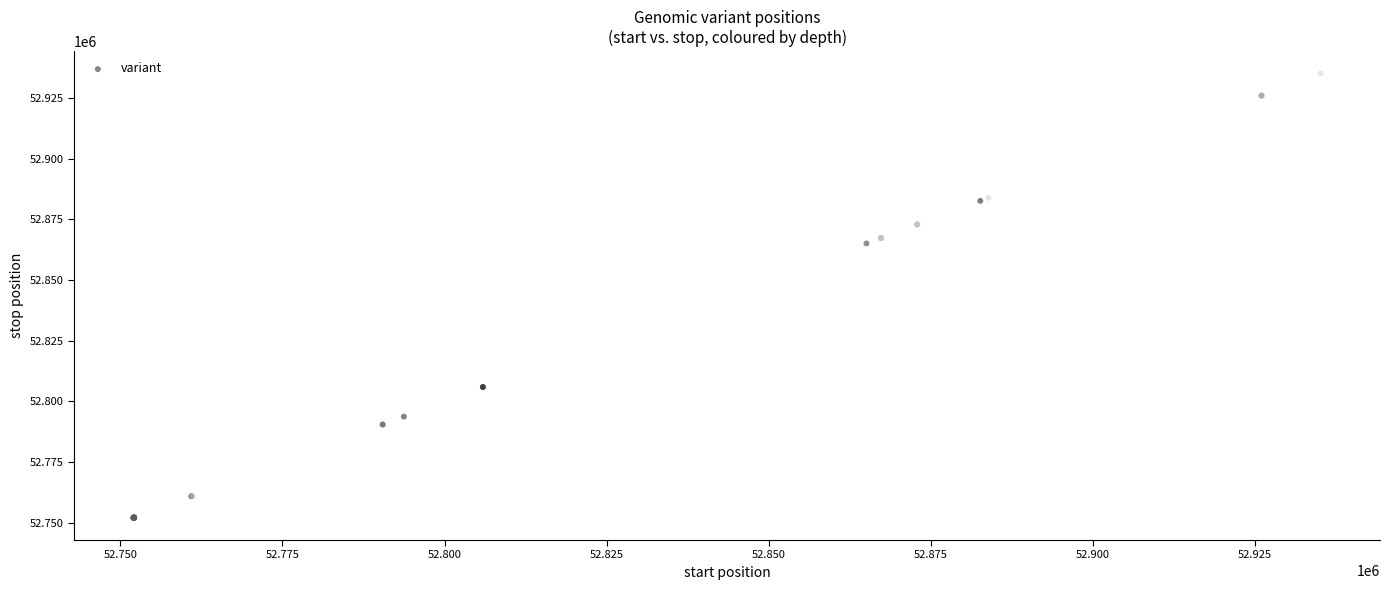

What Y value in the scatter plot is closest to 52843565?

52865050